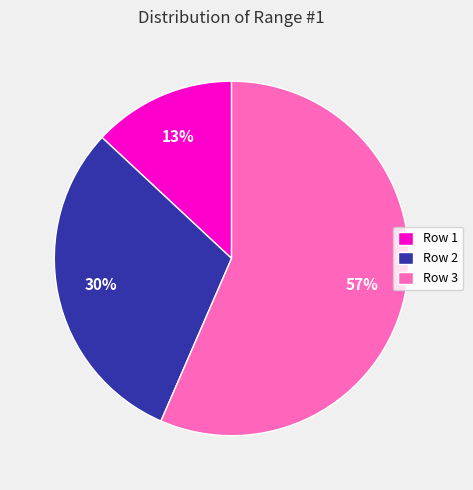

Is the sum of Row 2 and Row 3 greater than half?

Yes